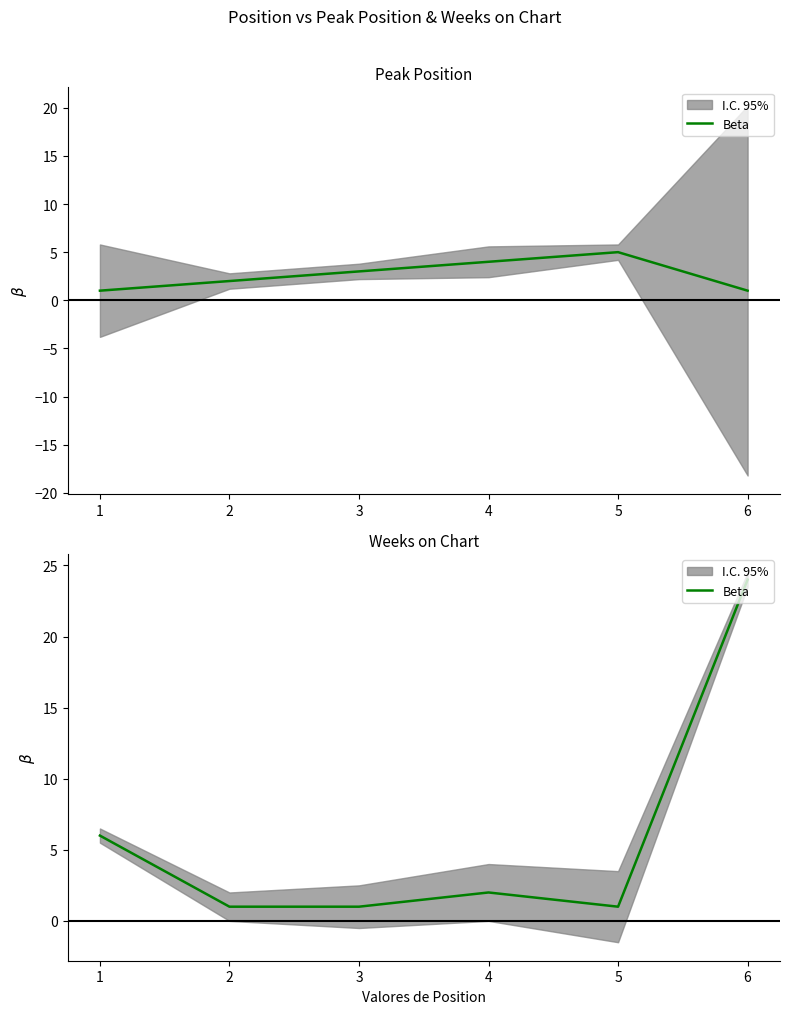

Rank the categories by value from lowest to highest.

2, 3, 5, 4, 1, 6